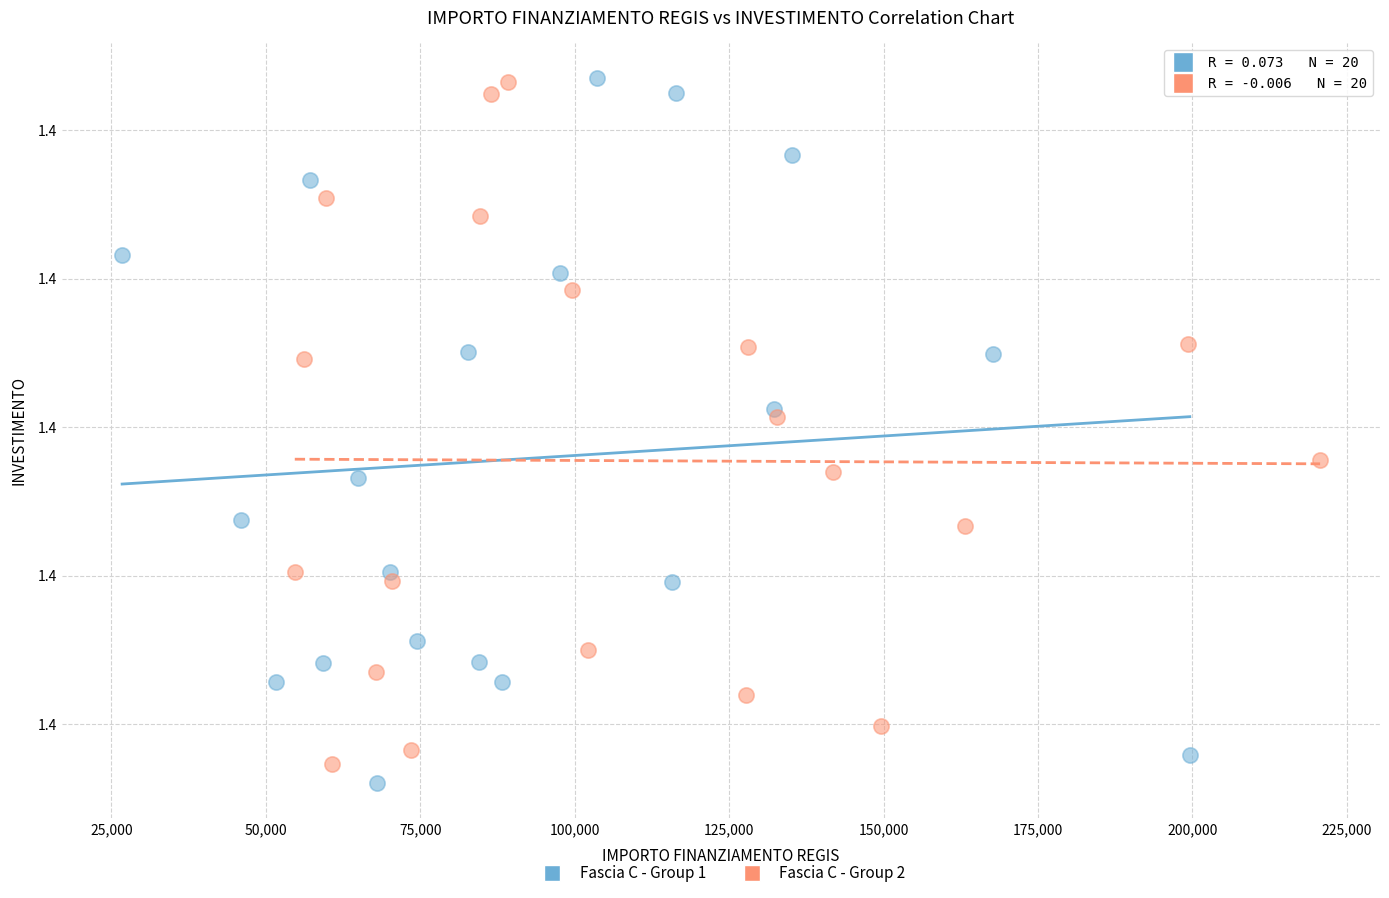

What are all the series names shown in the legend?

Fascia C - Group 1, Fascia C - Group 2